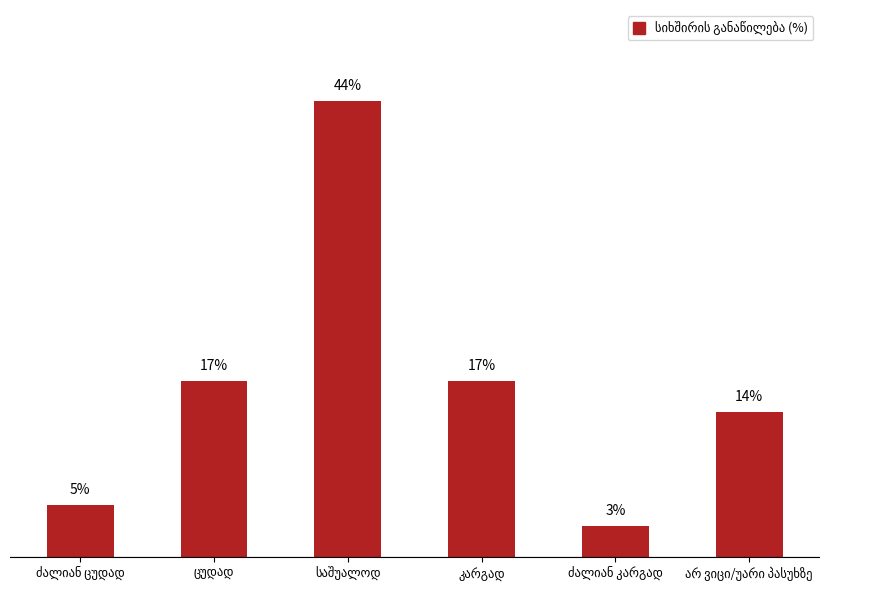

Does the chart contain any negative values?

No